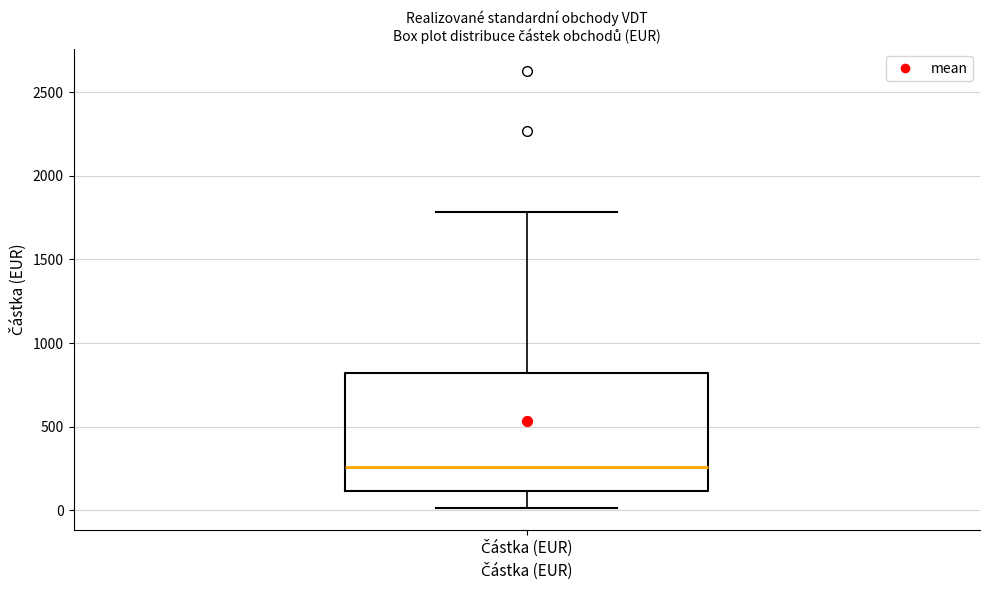

Where does the upper whisker of the box for Částka (EUR) end on the y-axis? The values are not printed on the chart, so give them approximately, as read against the axis.

1800